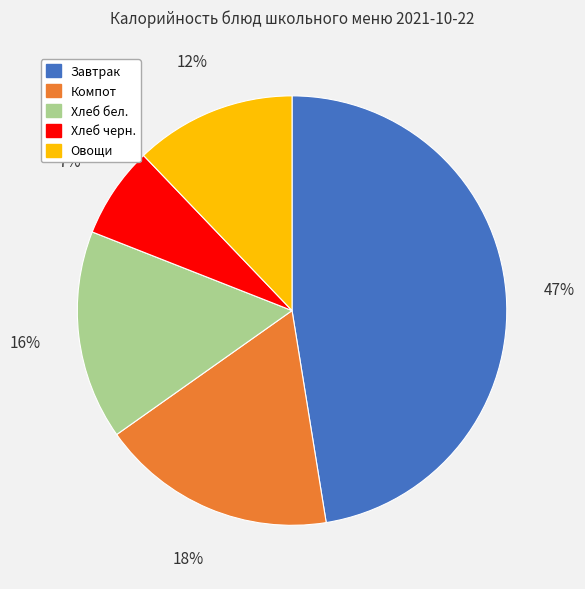

True or false: Завтрак accounts for 62% of the total.

False